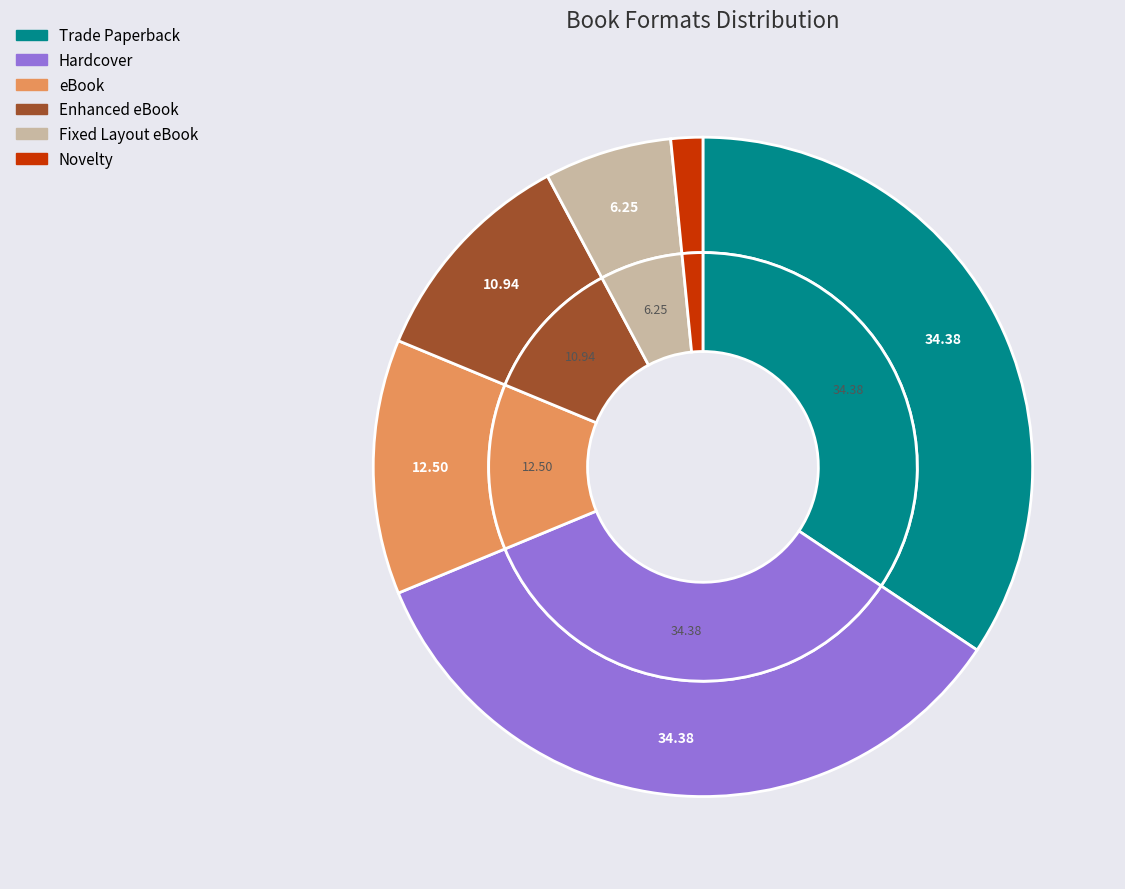

How many segments does this pie chart have?

6